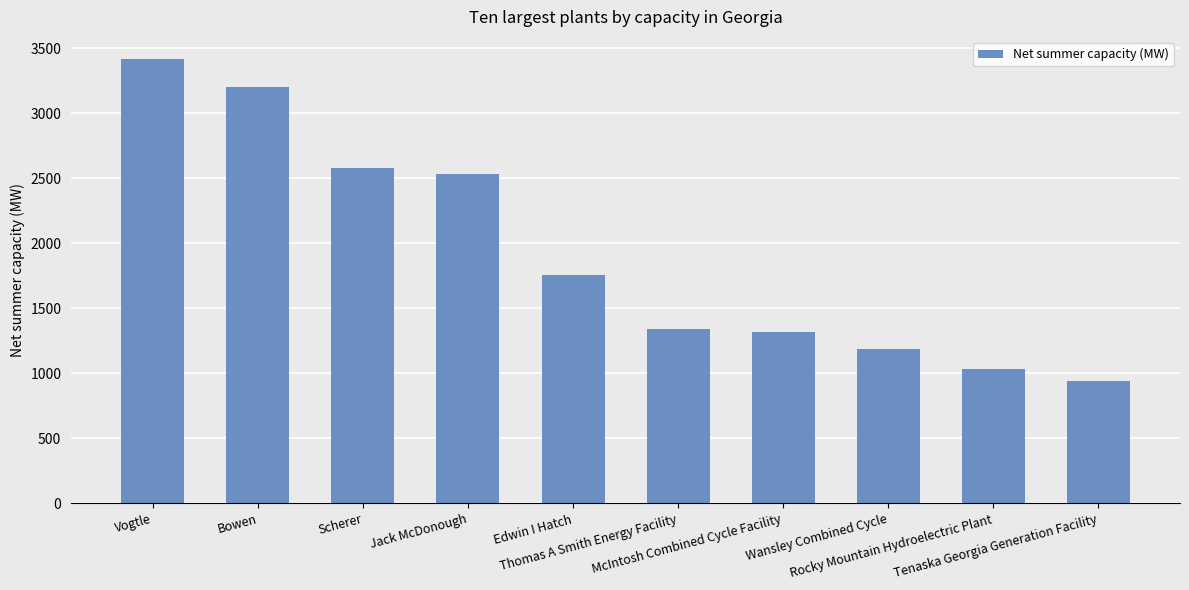

What is the label of the 7th bar from the right?

Jack McDonough